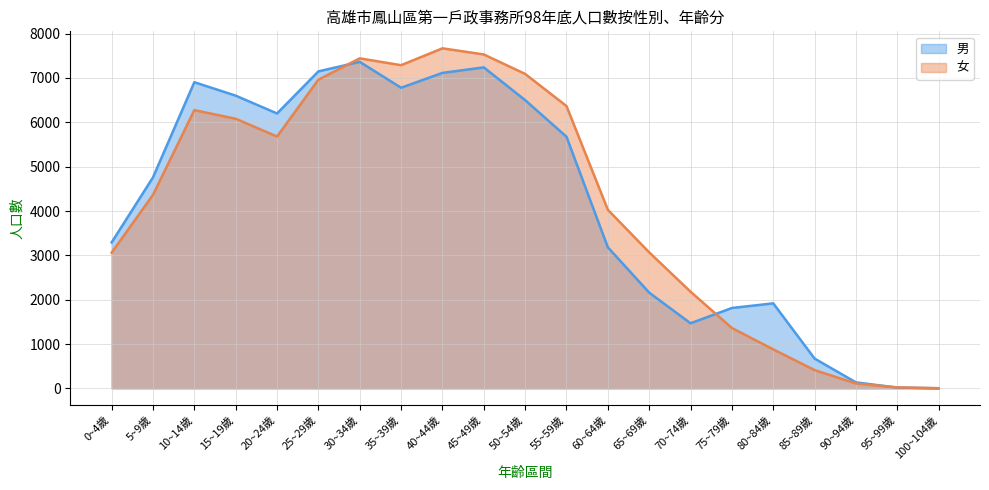

True or false: 男 has a value of 6905 at 10~14歲.

True